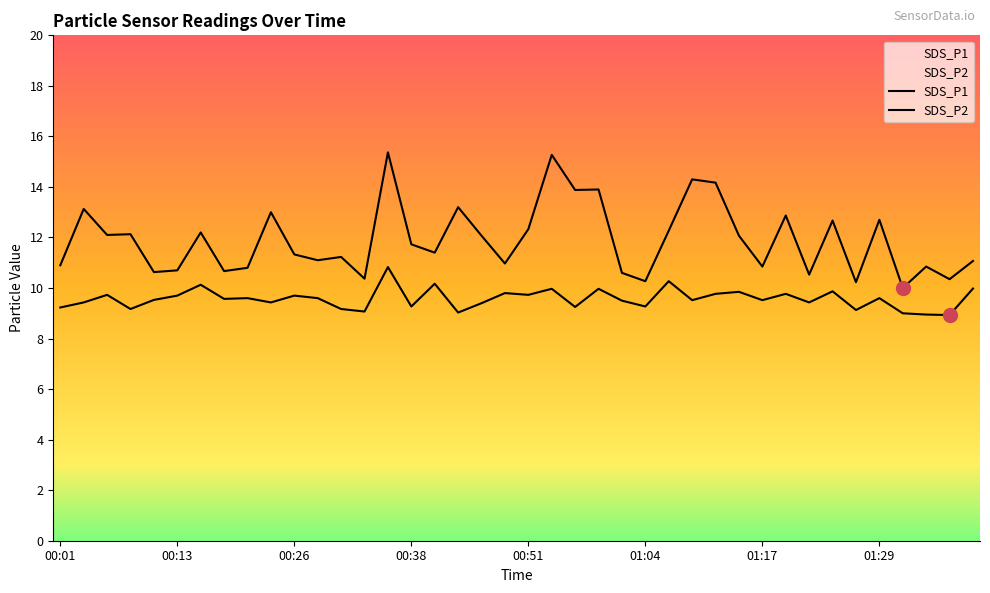

Is it true that SDS_P2 equals 9.3 at 00:38?

True